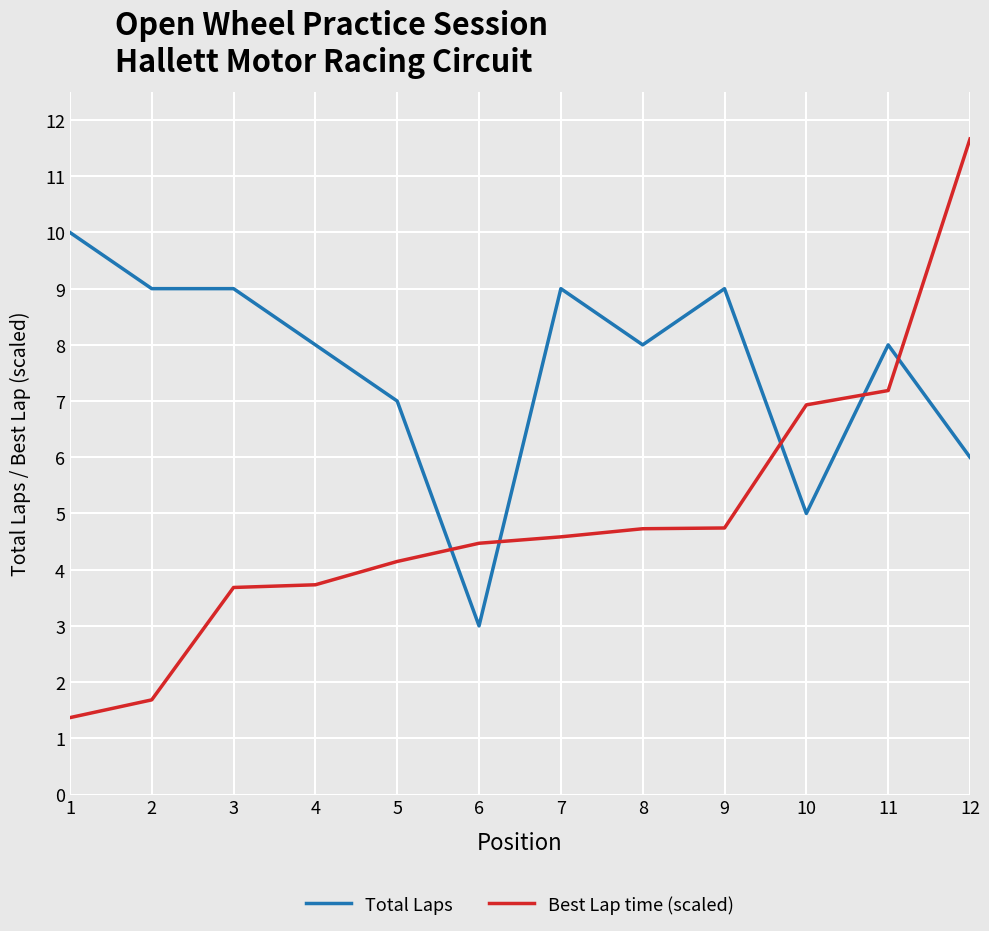

List the series in order of their overall mean, highest first.

Total Laps, Best Lap time (scaled)